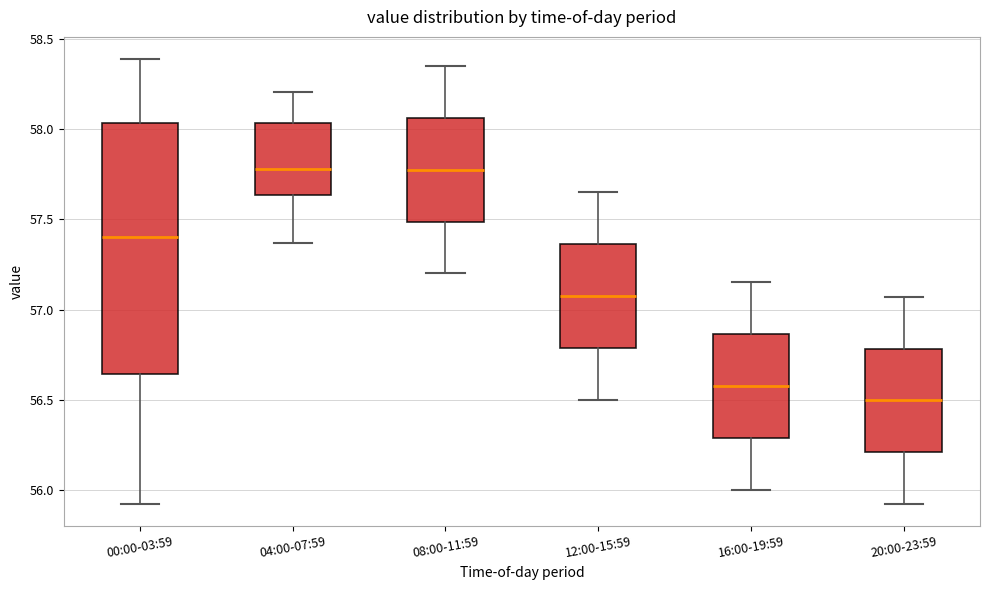

Reading left to right, read every box against the y-axis: the position of its median line, the range the box covers, and the ends of its whiskers. The values are not printed on the chart, so give them approximately, as read against the axis.

00:00-03:59: median 57.40, box 56.65 to 58.05, whiskers 55.90 to 58.40
04:00-07:59: median 57.80, box 57.65 to 58.05, whiskers 57.35 to 58.20
08:00-11:59: median 57.80, box 57.50 to 58.05, whiskers 57.20 to 58.35
12:00-15:59: median 57.10, box 56.80 to 57.35, whiskers 56.50 to 57.65
16:00-19:59: median 56.60, box 56.30 to 56.85, whiskers 56.00 to 57.15
20:00-23:59: median 56.50, box 56.20 to 56.80, whiskers 55.90 to 57.05